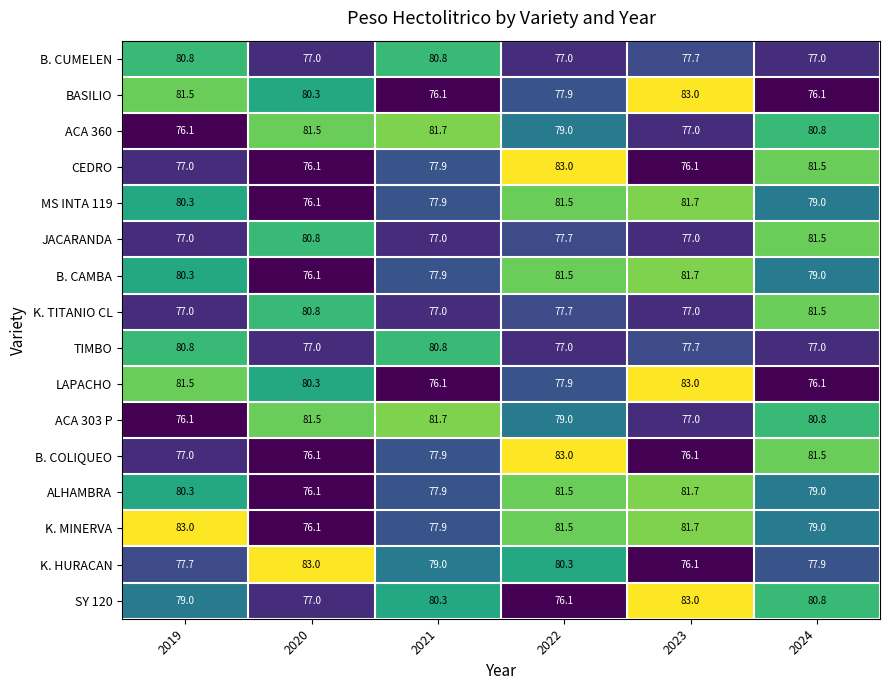

What is the difference between the ACA 303 P values at 2024 and 2023?

3.8